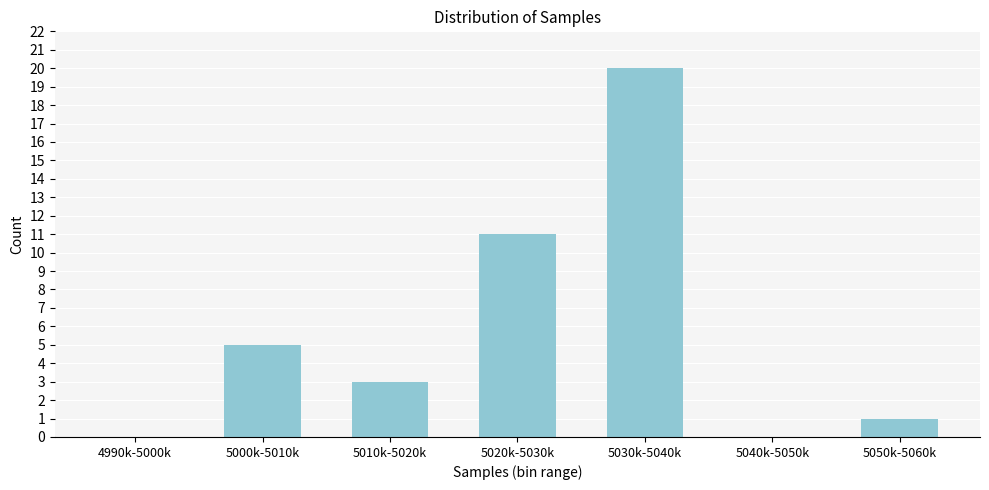

Reading left to right, list all the values displayed in this chart.

4990k-5000k=0	5000k-5010k=5	5010k-5020k=3	5020k-5030k=11	5030k-5040k=20	5040k-5050k=0	5050k-5060k=1